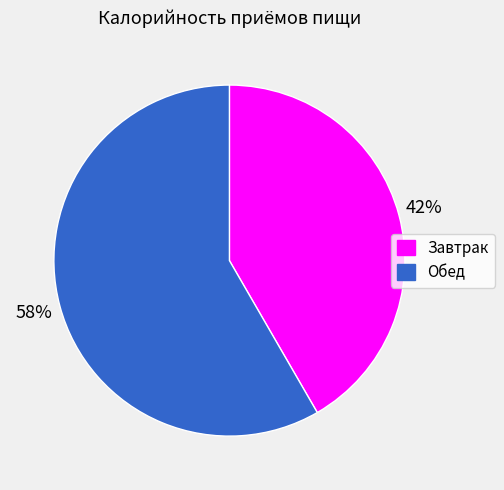

How many slices are in this pie chart?

2